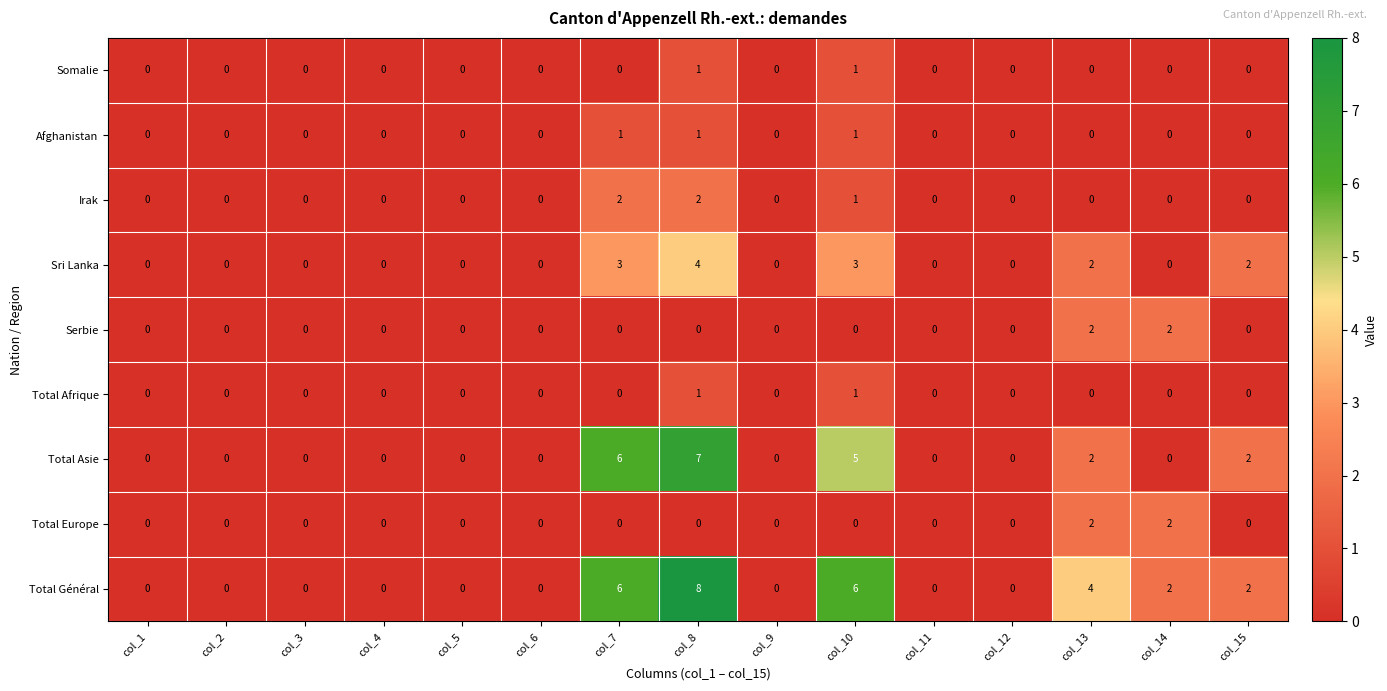

The value of Sri Lanka at col_4 is -2. True or false?

False